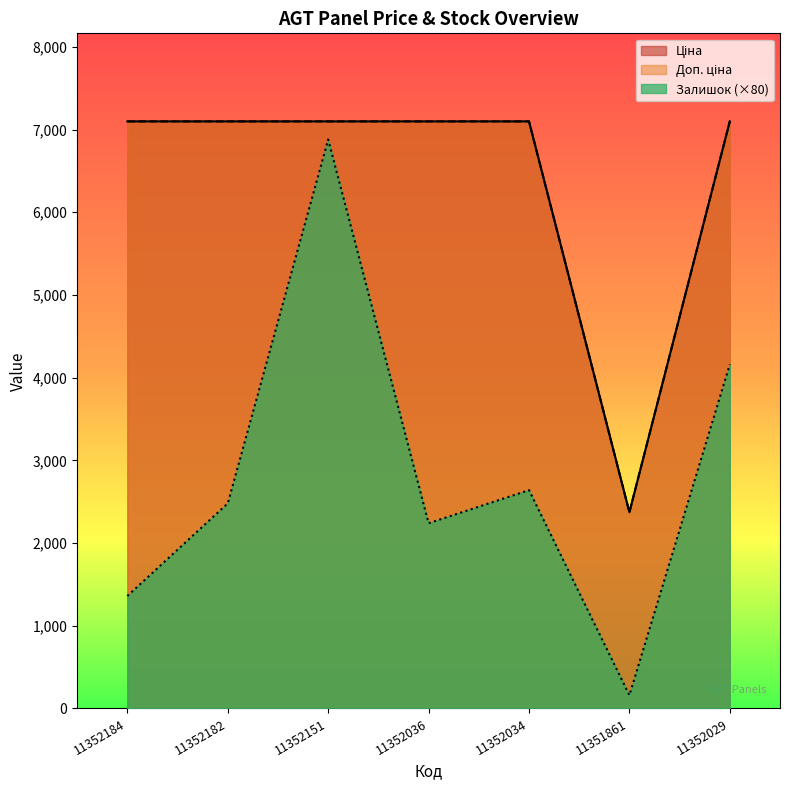

Which series changed the most between 11352151 and 11352036?

Залишок (×80)